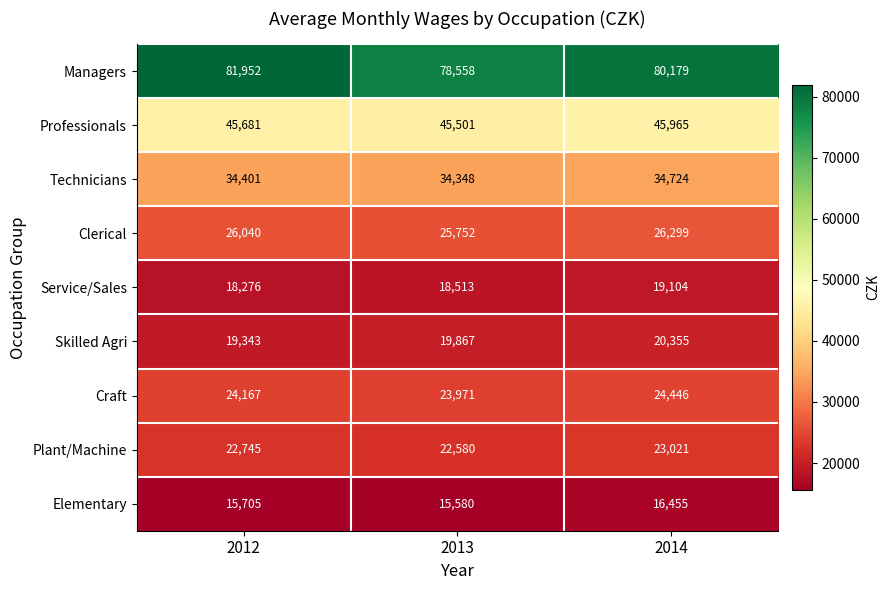

What is the difference between the maximum and minimum values in the Professionals series?

464